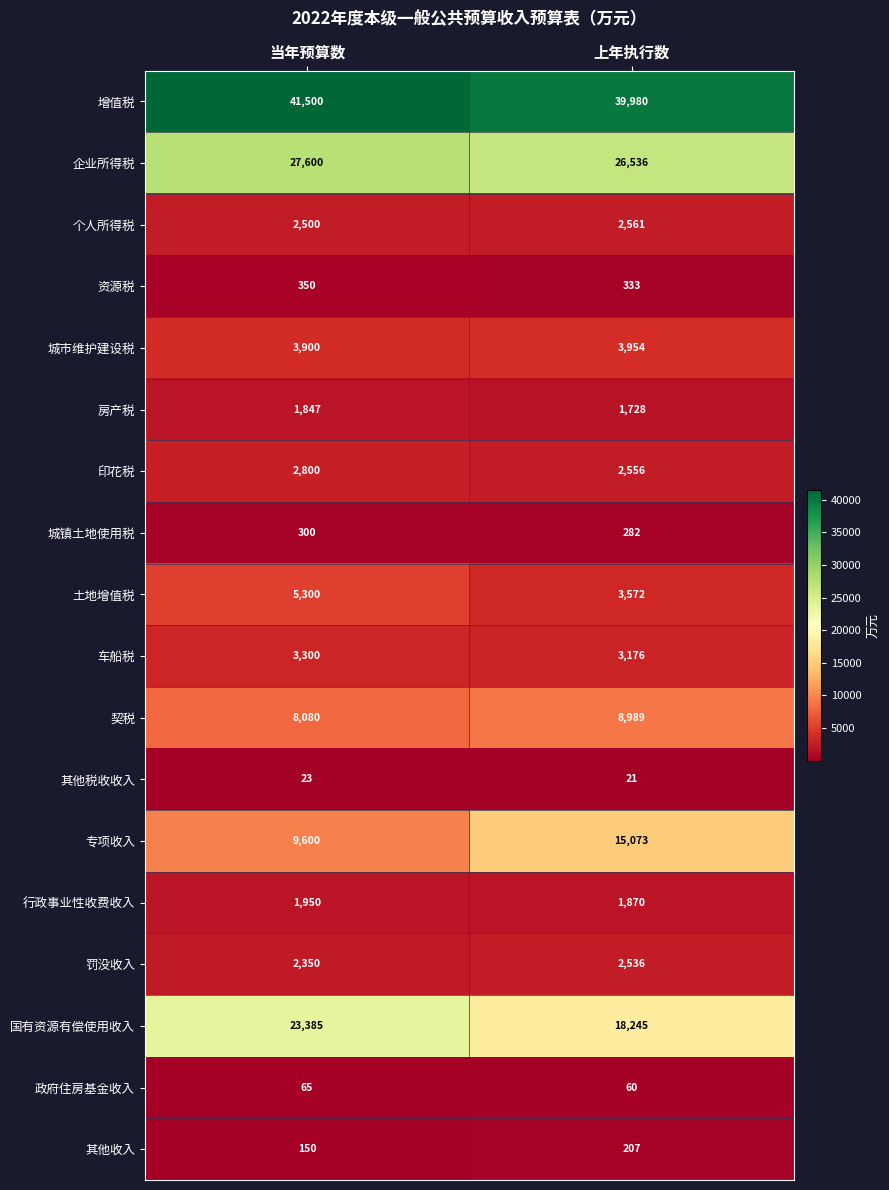

Rank the series by their maximum value, from highest to lowest.

增值税, 企业所得税, 国有资源有偿使用收入, 专项收入, 契税, 土地增值税, 城市维护建设税, 车船税, 印花税, 个人所得税, 罚没收入, 行政事业性收费收入, 房产税, 资源税, 城镇土地使用税, 其他收入, 政府住房基金收入, 其他税收收入